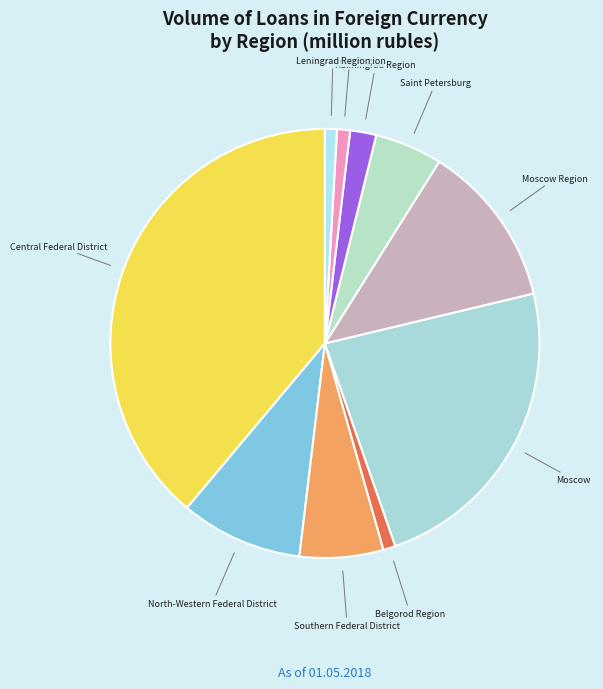

Is Kaliningrad Region the majority of the pie?

No